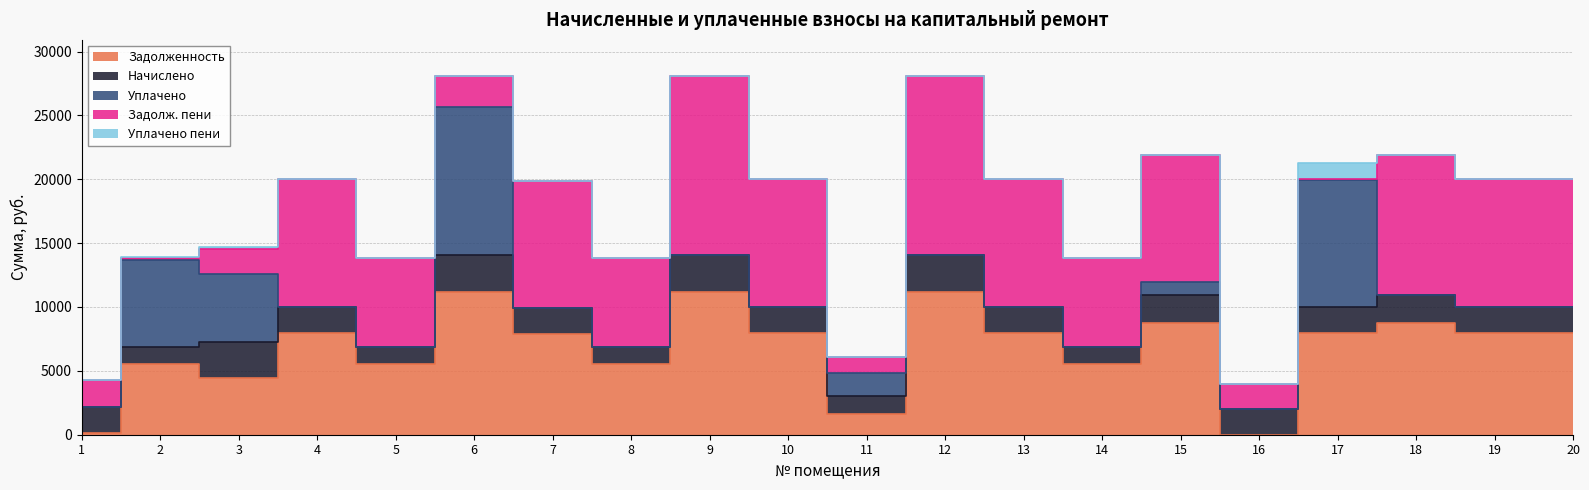

Between 12 and 20, which series saw the biggest shift?

zadolzh_peni